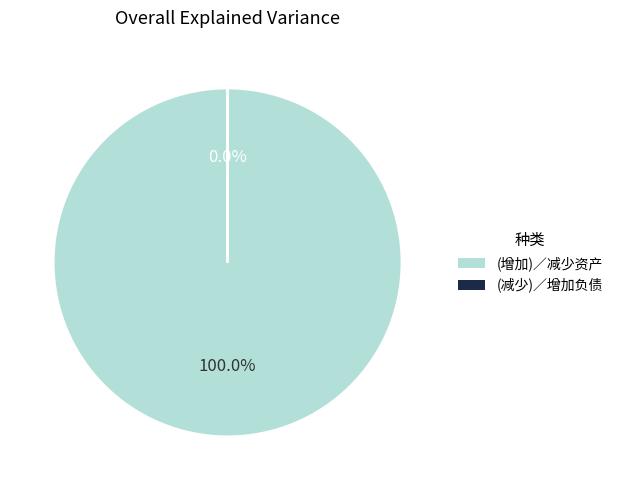

To the nearest percent, what percentage of the pie is (增加)／减少资产?

100%